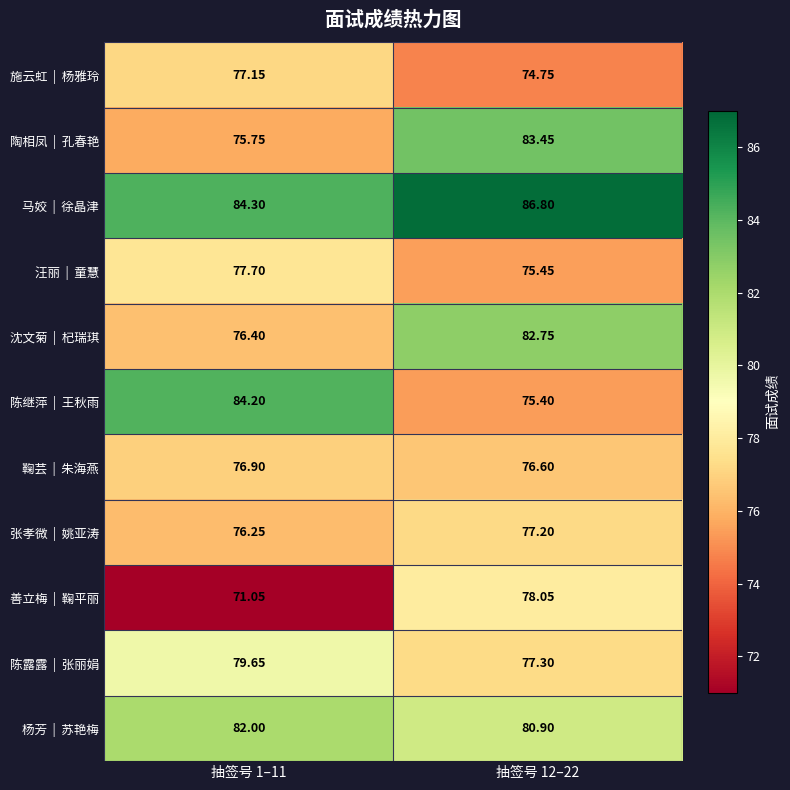

Which series has the largest total across all categories?

马姣 | 徐晶津